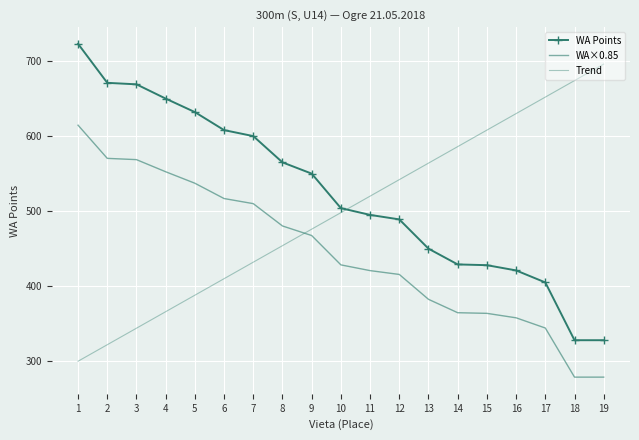

What are all the series names shown in the legend?

WA Points, WA×0.85, Trend